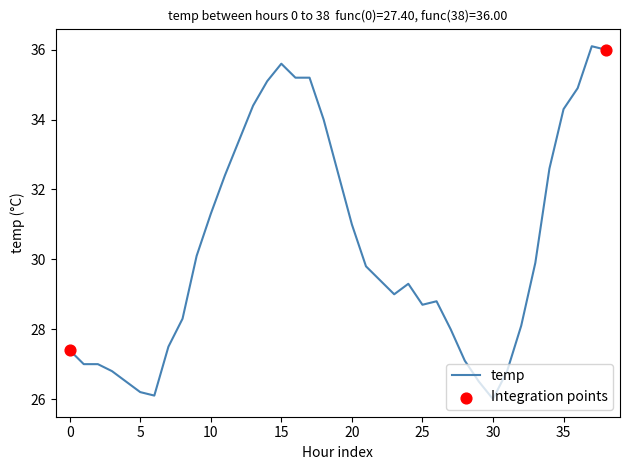

What is the maximum value shown in the chart?

36.1